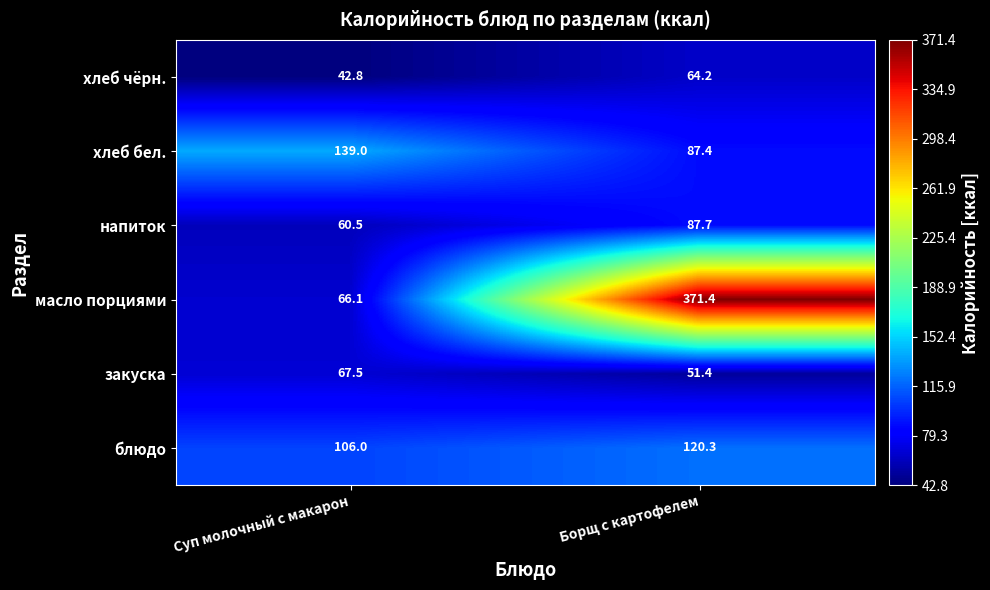

Reading right to left, transcribe all the data shown in this chart.

хлеб чёрн.: 64.2	42.8
хлеб бел.: 87.4	139.0
напиток: 87.7	60.5
масло порциями: 371.4	66.1
закуска: 51.4	67.5
блюдо: 120.3	106.0